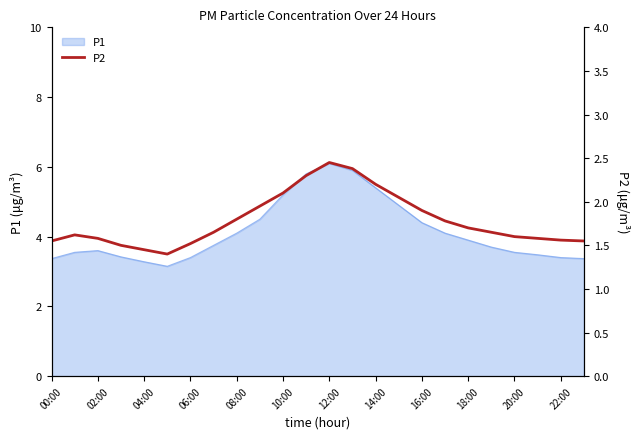

Read the value at 19.

1.6